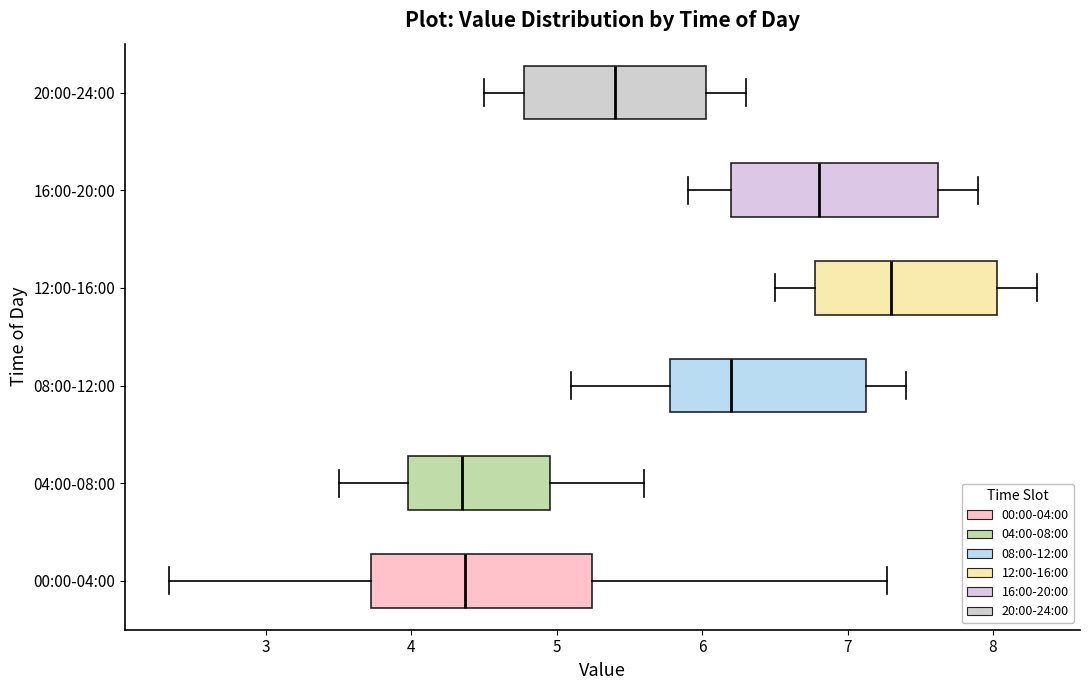

Reading bottom to top, read every box against the x-axis: the position of its median line, the range the box covers, and the ends of its whiskers. The values are not printed on the chart, so give them approximately, as read against the axis.

00:00-04:00: median 4.4, box 3.7 to 5.2, whiskers 2.3 to 7.3
04:00-08:00: median 4.4, box 4.0 to 5.0, whiskers 3.5 to 5.6
08:00-12:00: median 6.2, box 5.8 to 7.1, whiskers 5.1 to 7.4
12:00-16:00: median 7.3, box 6.8 to 8.0, whiskers 6.5 to 8.3
16:00-20:00: median 6.8, box 6.2 to 7.6, whiskers 5.9 to 7.9
20:00-24:00: median 5.4, box 4.8 to 6.0, whiskers 4.5 to 6.3